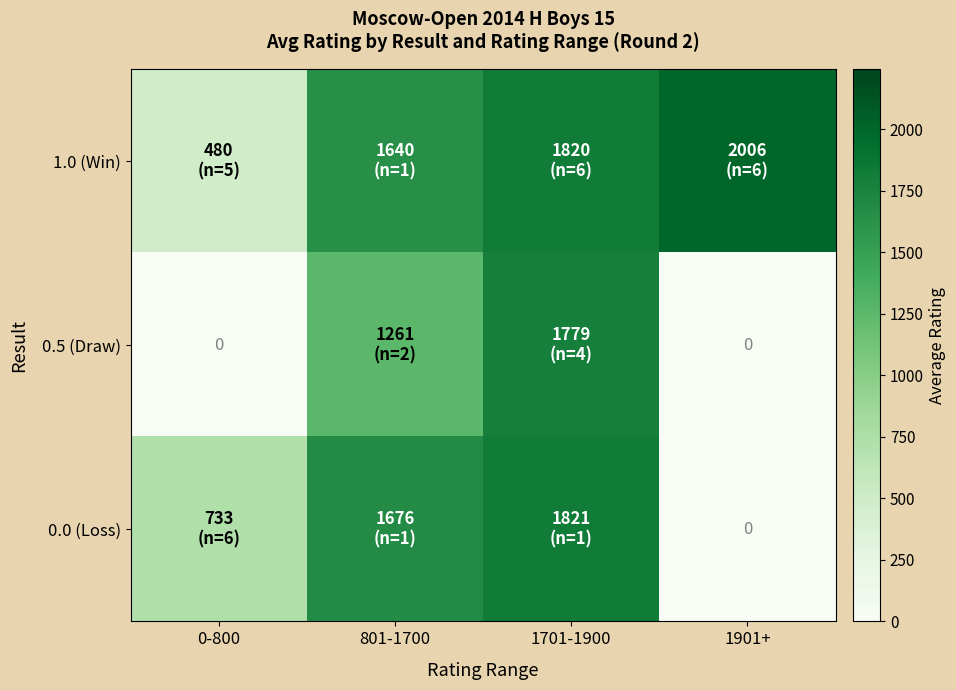

Is it true that 1.0 (Win) equals 943.6 at 1901+?

False